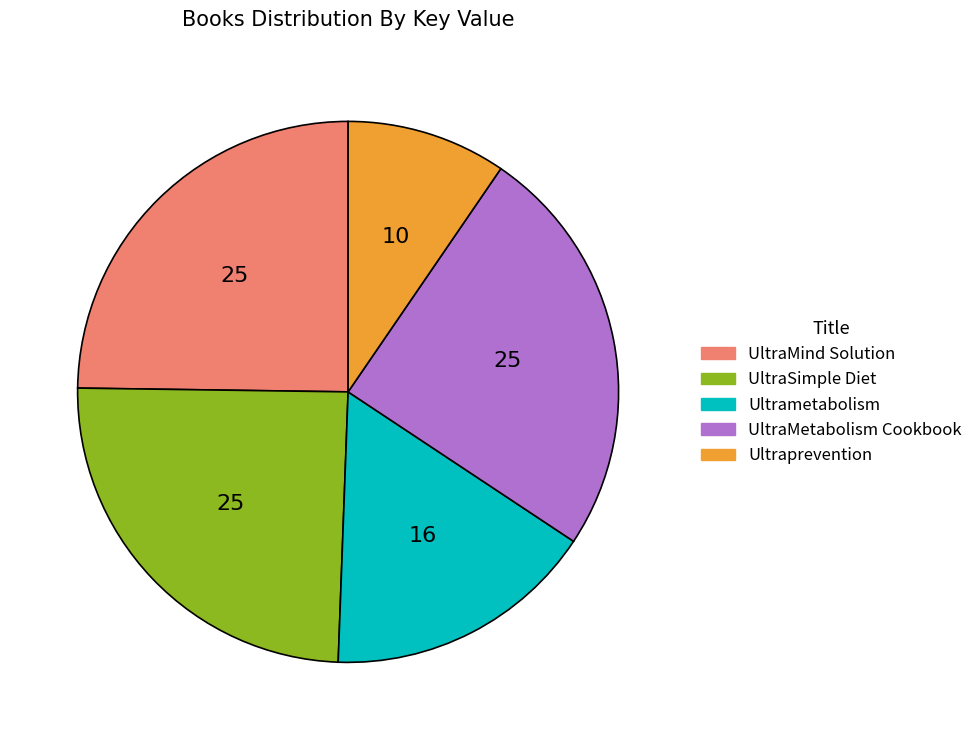

The UltraMind Solution slice represents 25% of the pie. True or false?

True